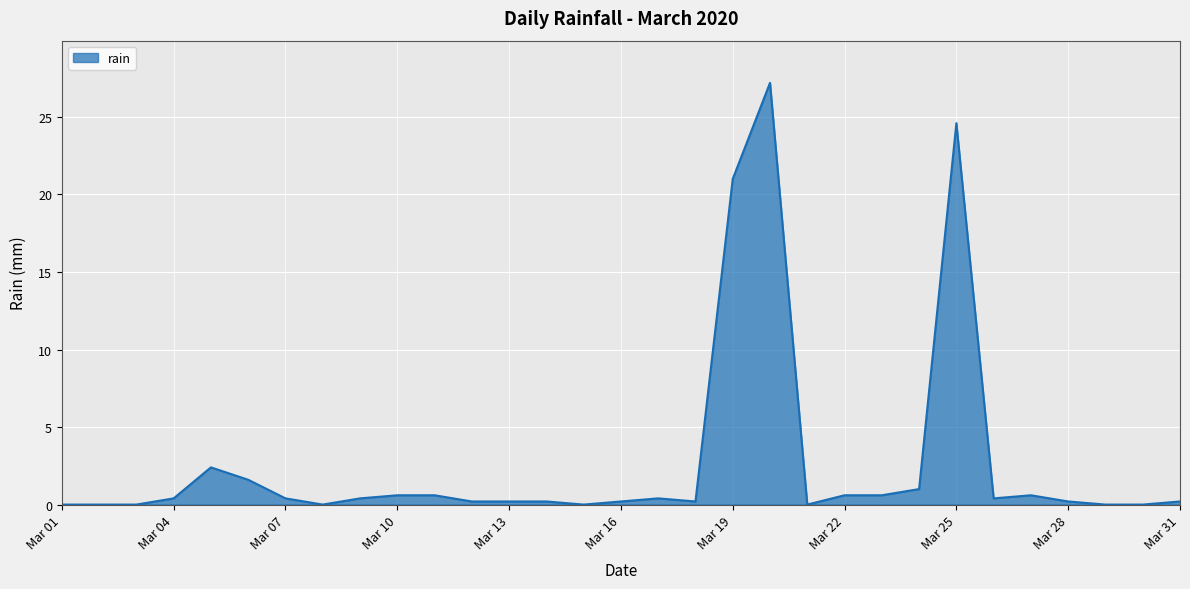

What is the greatest value displayed?

27.2